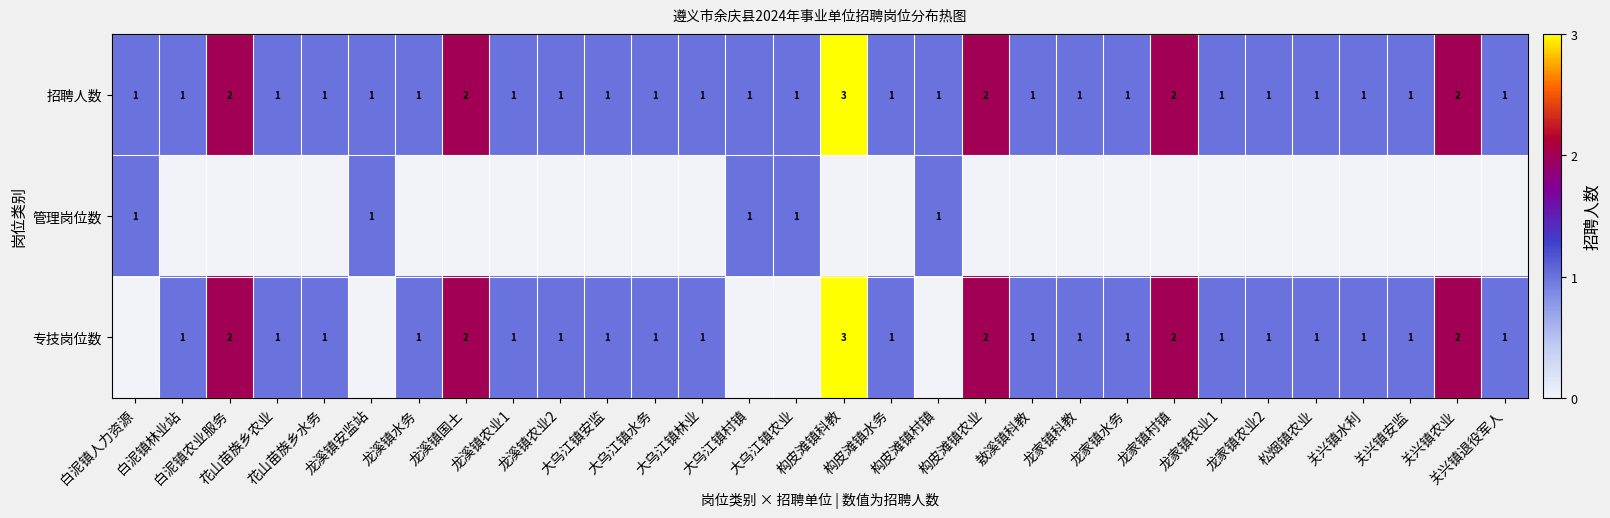

What is the sum of all 招聘人数 values?

37